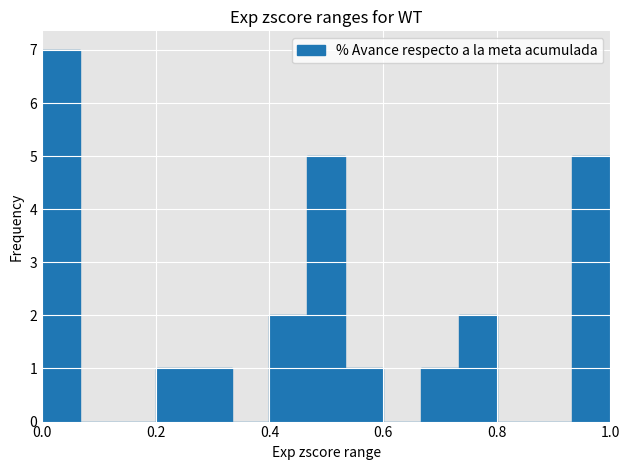

Read against the x-axis, roughly where is the centre of the tallest bar?

0.04